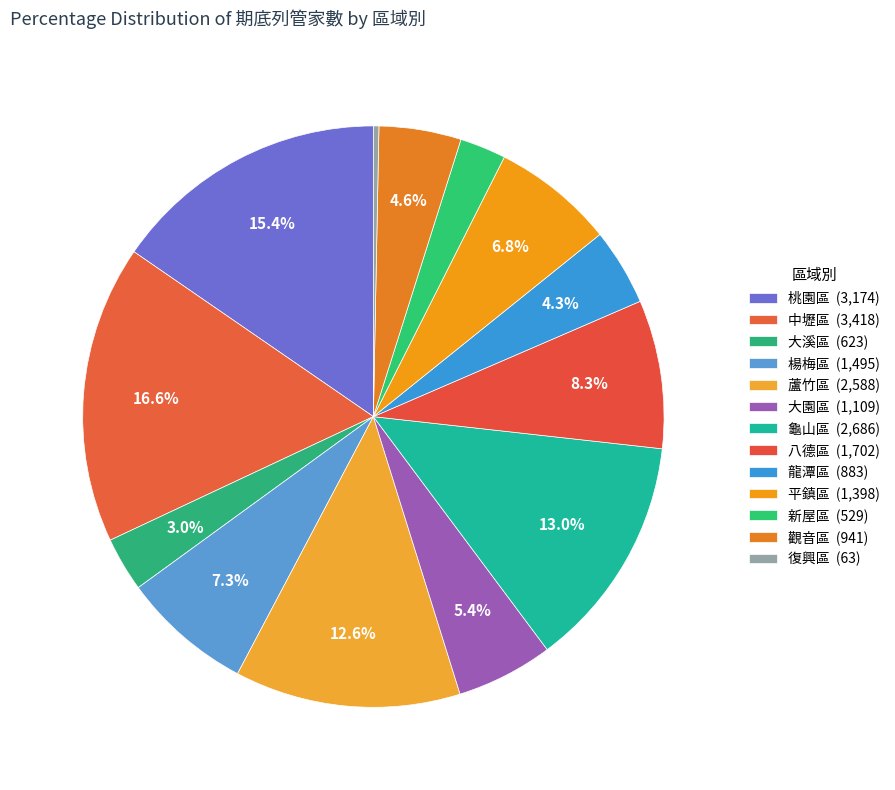

How many segments does this pie chart have?

13